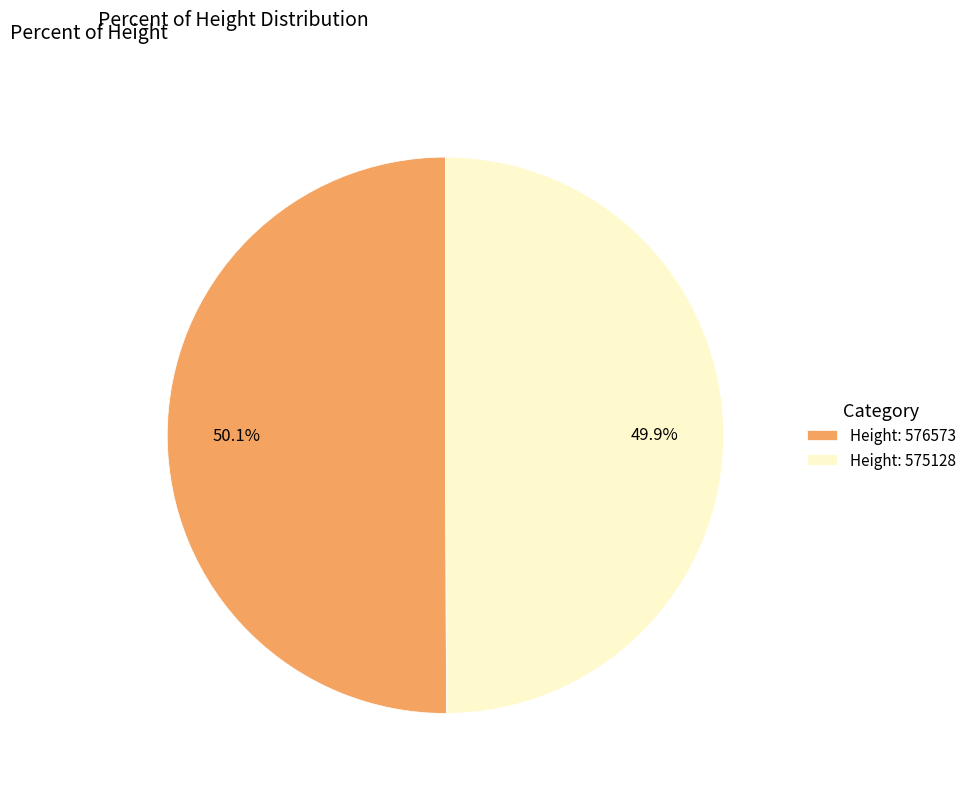

Does any single category account for the majority?

Yes